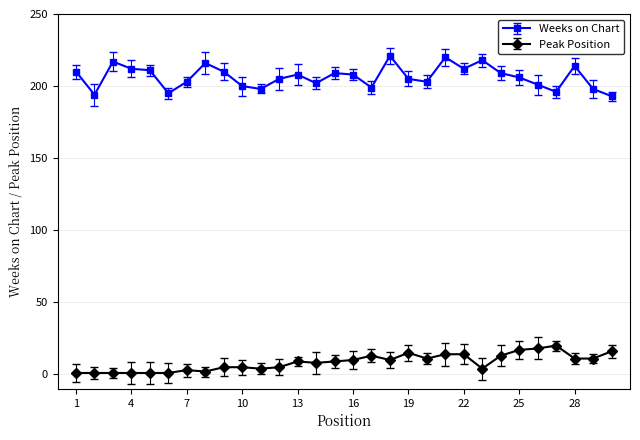

What is the maximum value shown in the chart?

221